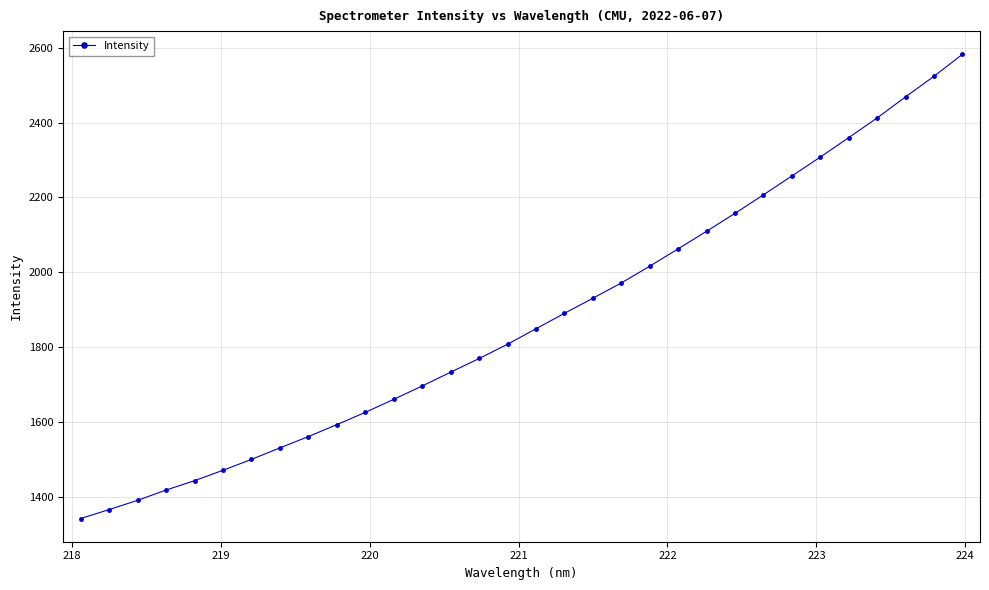

What is the minimum value shown in the chart?

1341.6